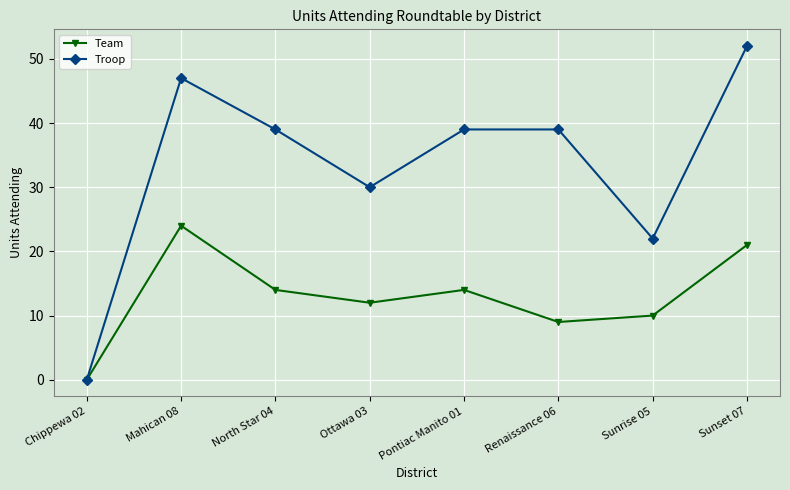

True or false: Team has a value of 18 at Ottawa 03.

False